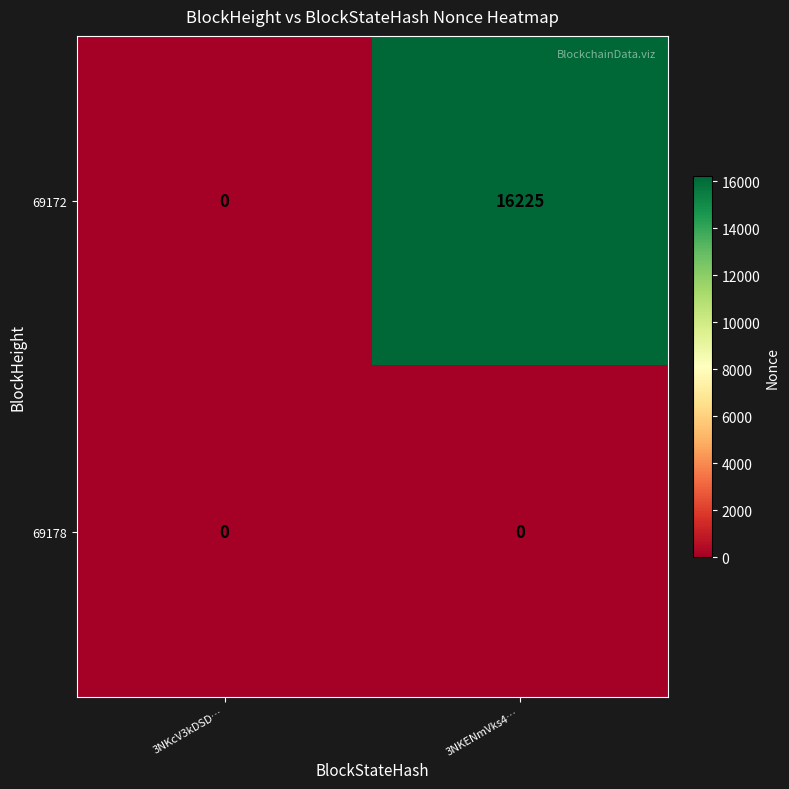

The 69178 series shows 0 at 3NKcV3kDSD…. True or false?

True